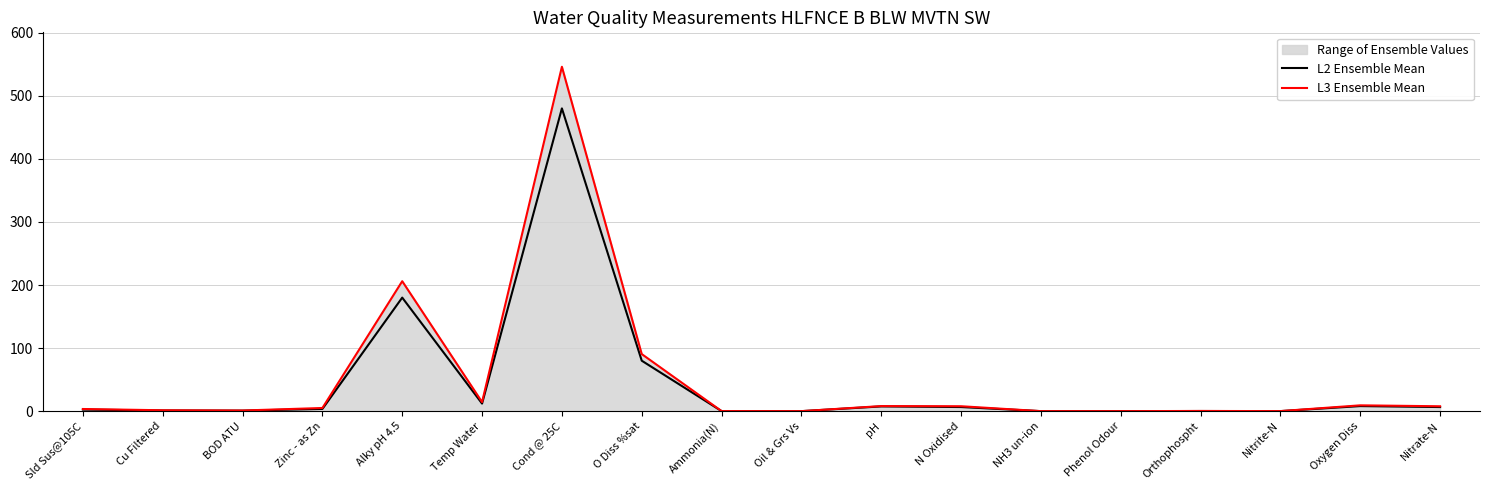

At which label is L3 Ensemble Mean closest to 273?

Alky pH 4.5